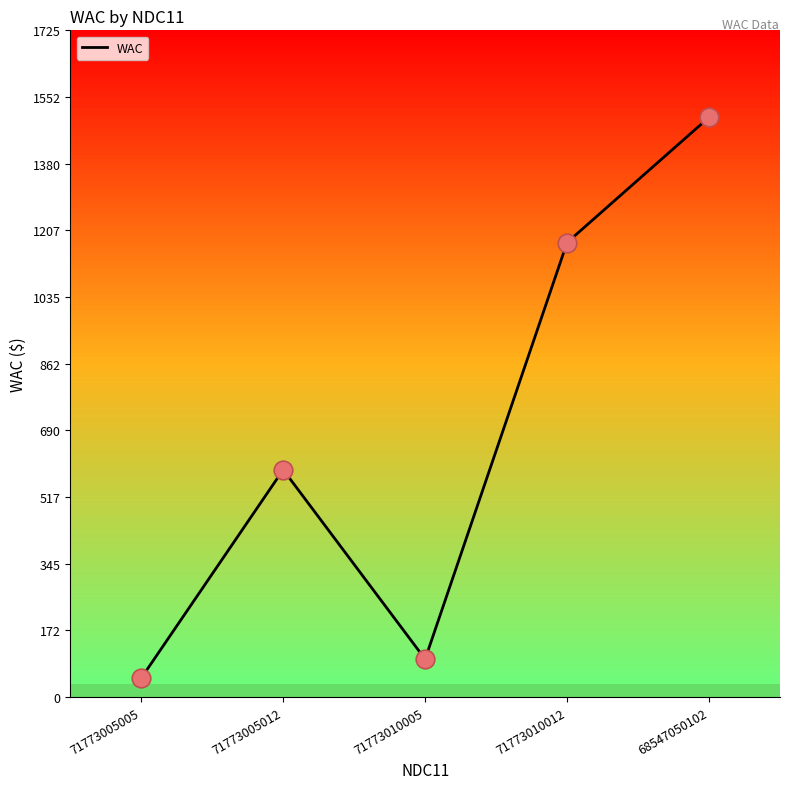

What is the change in value from 71773005005 to 71773005012?

+539